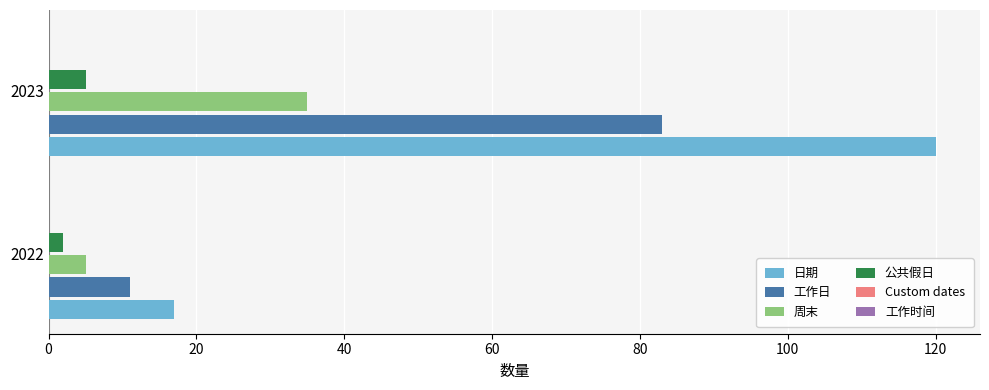

True or false: 日期 has a value of 120 at 2023.

True